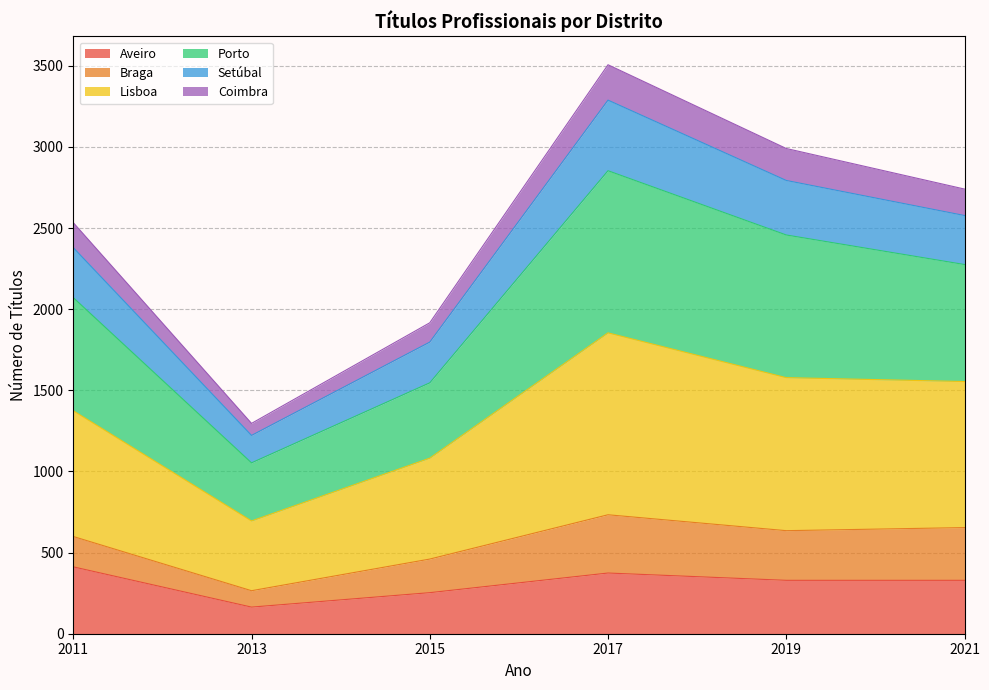

What is the total value across all series at 2011?

2533